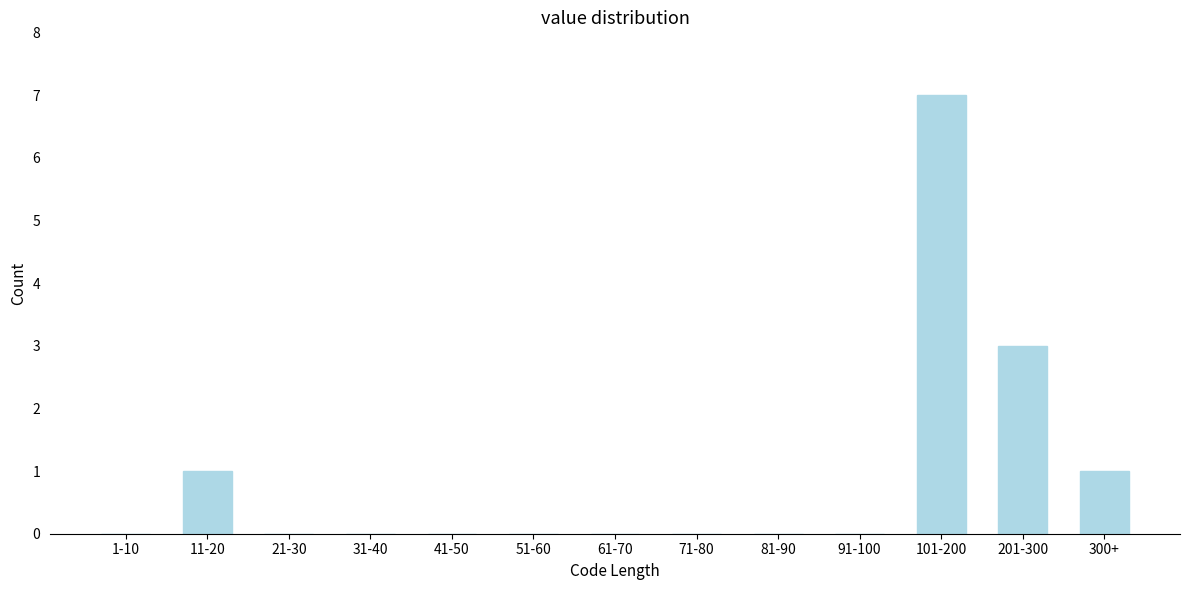

Reading left to right, what are all the values shown in this chart?

1-10=0	11-20=1	21-30=0	31-40=0	41-50=0	51-60=0	61-70=0	71-80=0	81-90=0	91-100=0	101-200=7	201-300=3	300+=1